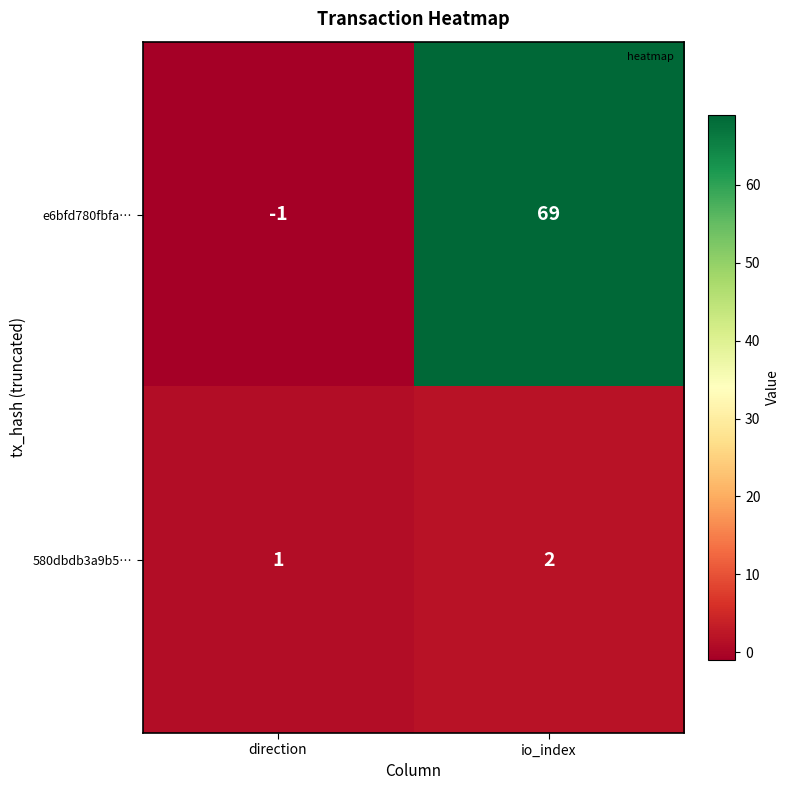

How many data points does each series have?

2